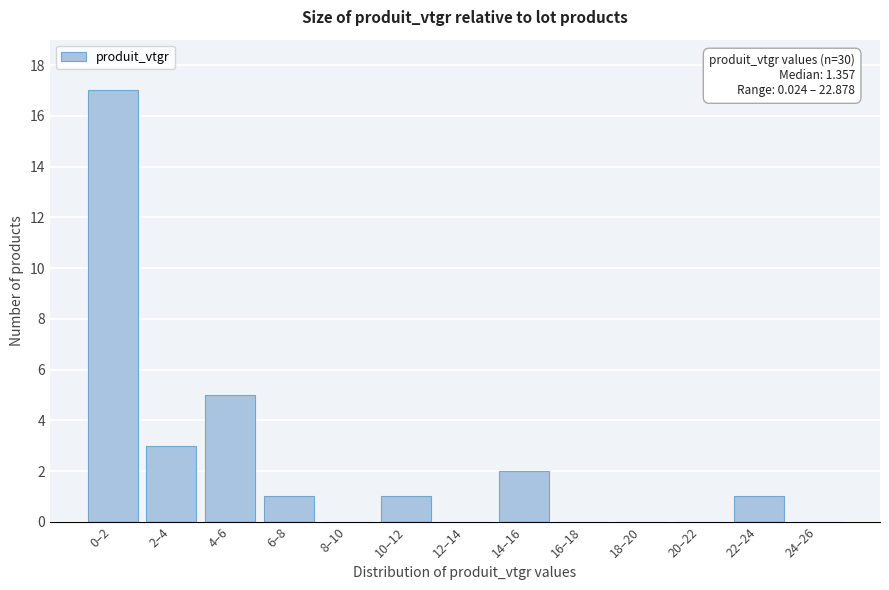

Reading left to right, what are all the values shown in this chart?

0–2=17	2–4=3	4–6=5	6–8=1	8–10=0	10–12=1	12–14=0	14–16=2	16–18=0	18–20=0	20–22=0	22–24=1	24–26=0